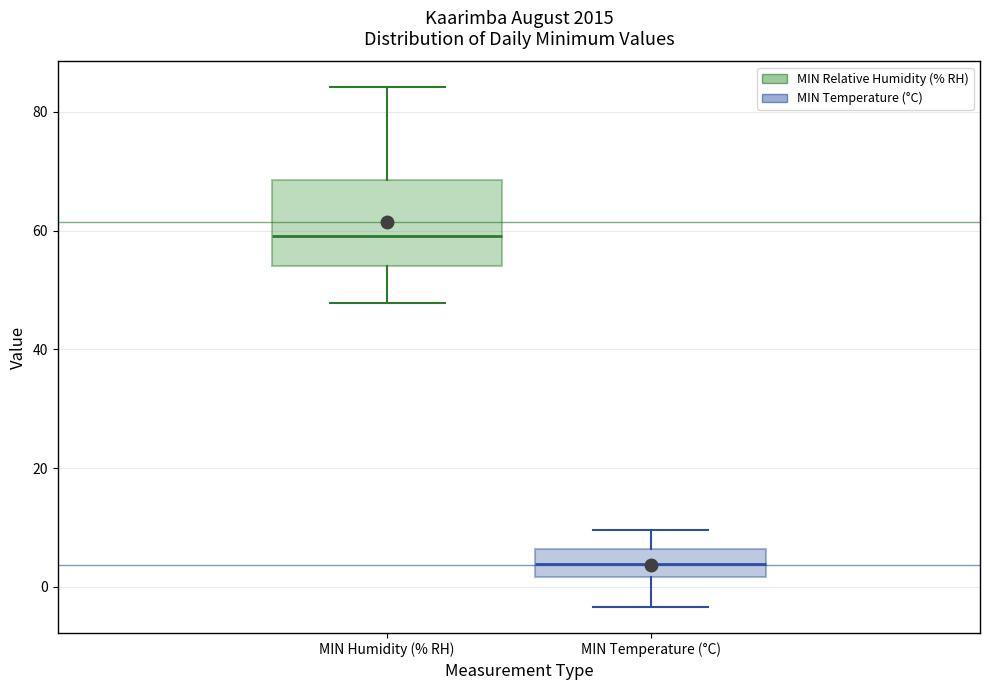

Reading left to right, transcribe this box plot: for each box, give where its median line is, the range the box spans, and where its two whiskers end, as read against the y-axis. The values are not printed on the chart, so give them approximately, as read against the axis.

MIN Humidity (% RH): median 60, box 54 to 68, whiskers 48 to 84
MIN Temperature (°C): median 4, box 2 to 6, whiskers -4 to 10